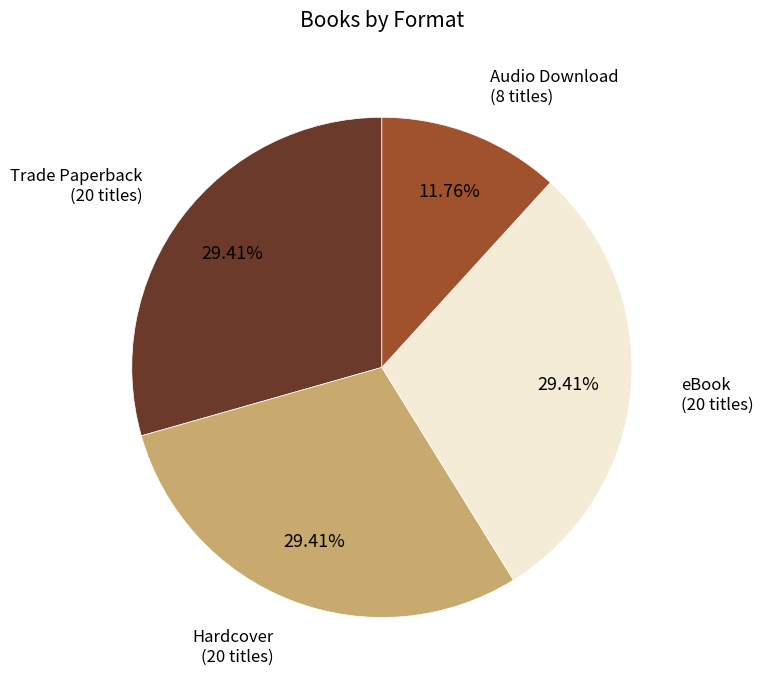

Is there a majority slice in this chart?

No